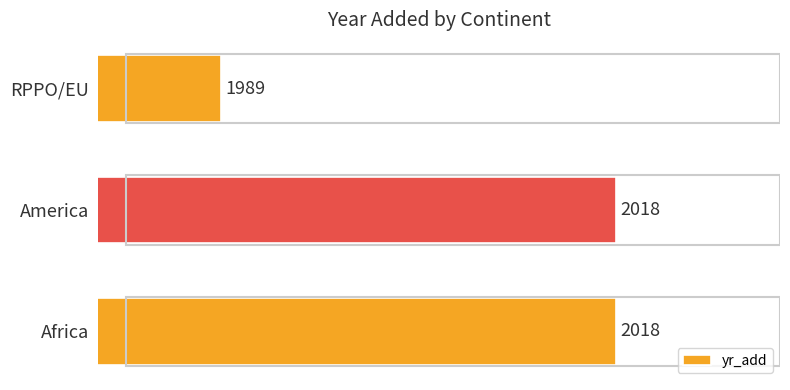

What is the smallest value displayed?

1989